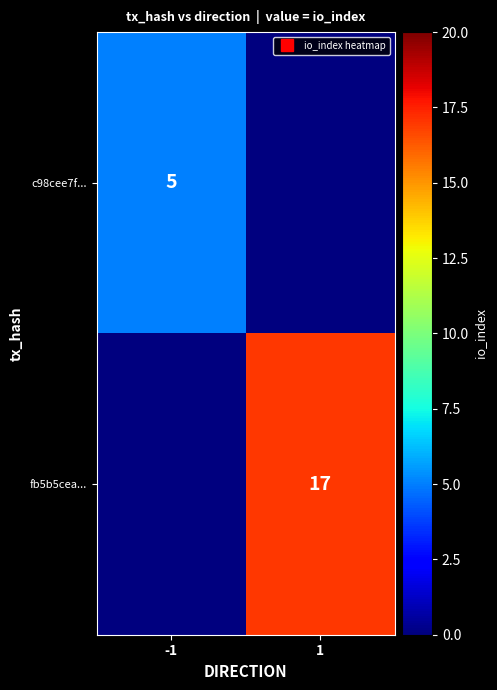

At how many categories does at least one series exceed 9?

1